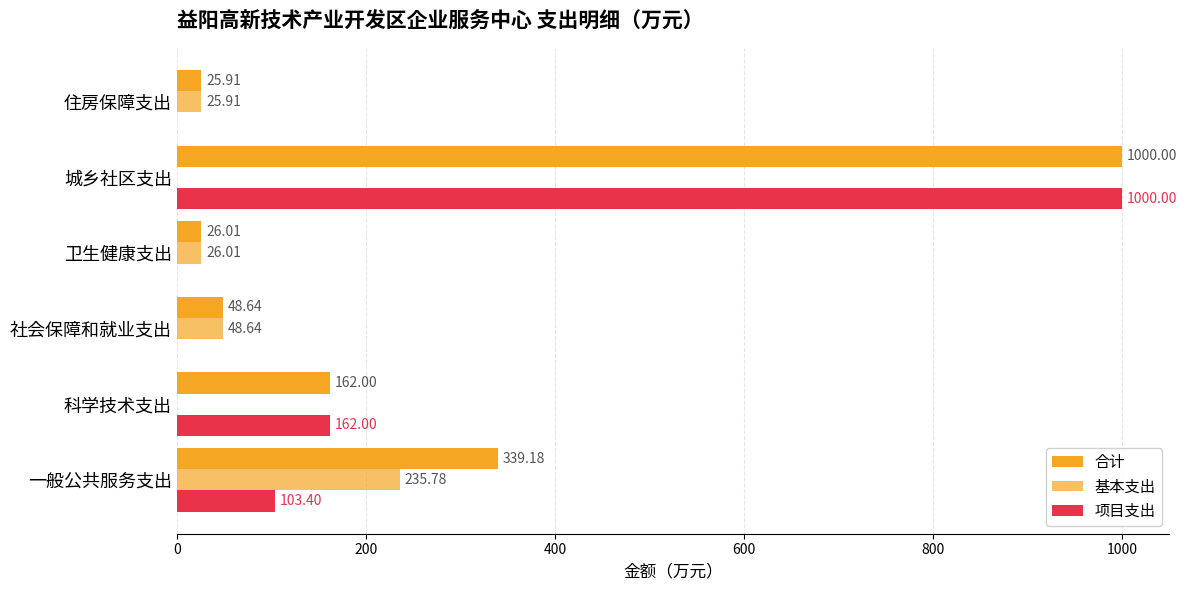

Which series has the widest spread of values?

项目支出